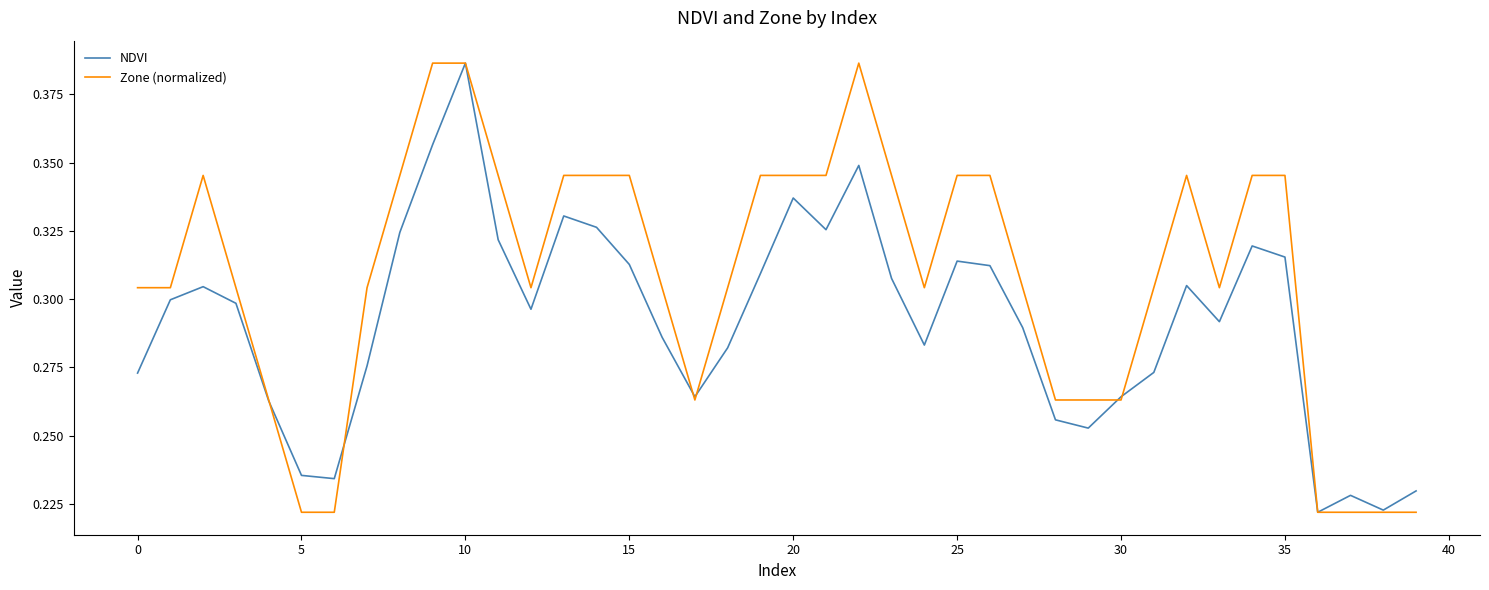

What are all the series names shown in the legend?

NDVI, Zone (normalized)